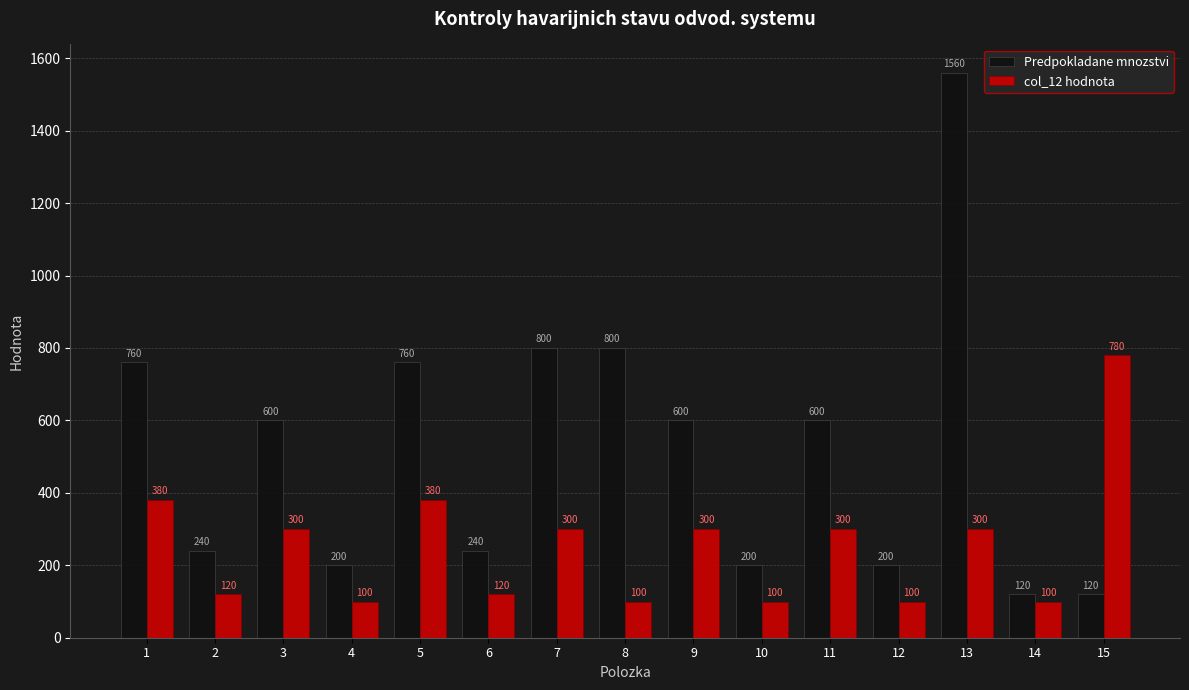

Between 4 and 6, which series saw the biggest shift?

Predpokladane mnozstvi